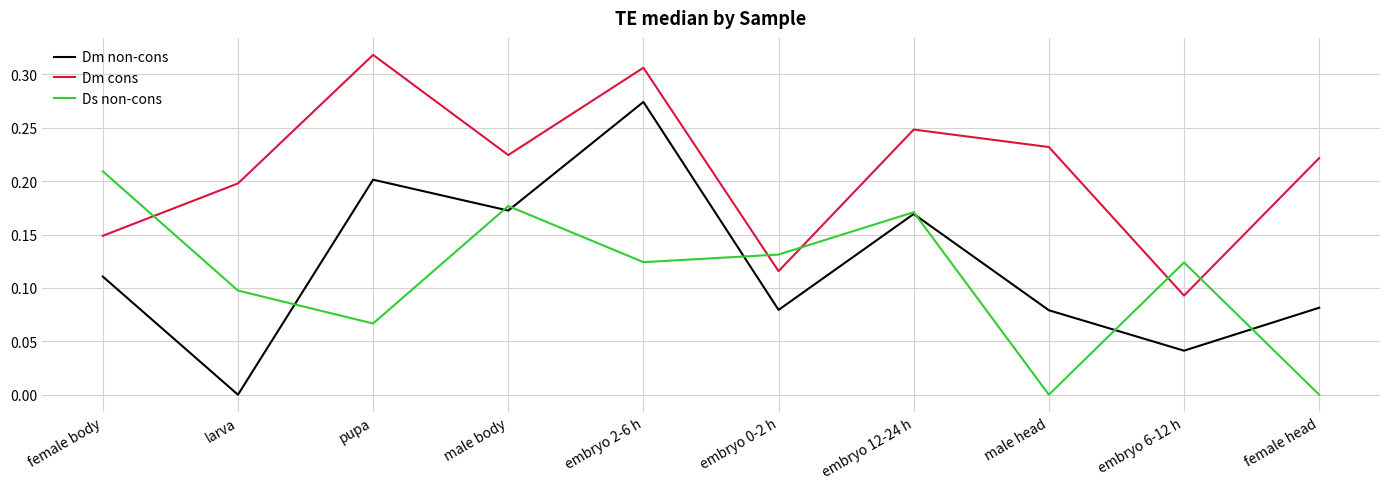

At which category does the chart reach its peak across all series?

pupa